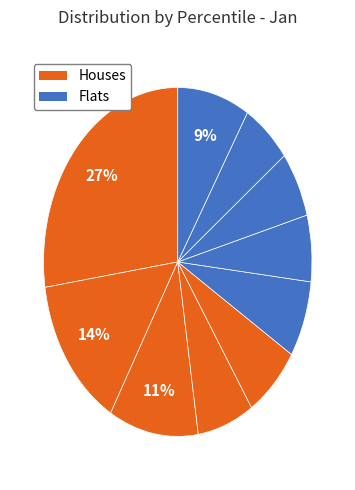

How many segments does this pie chart have?

10